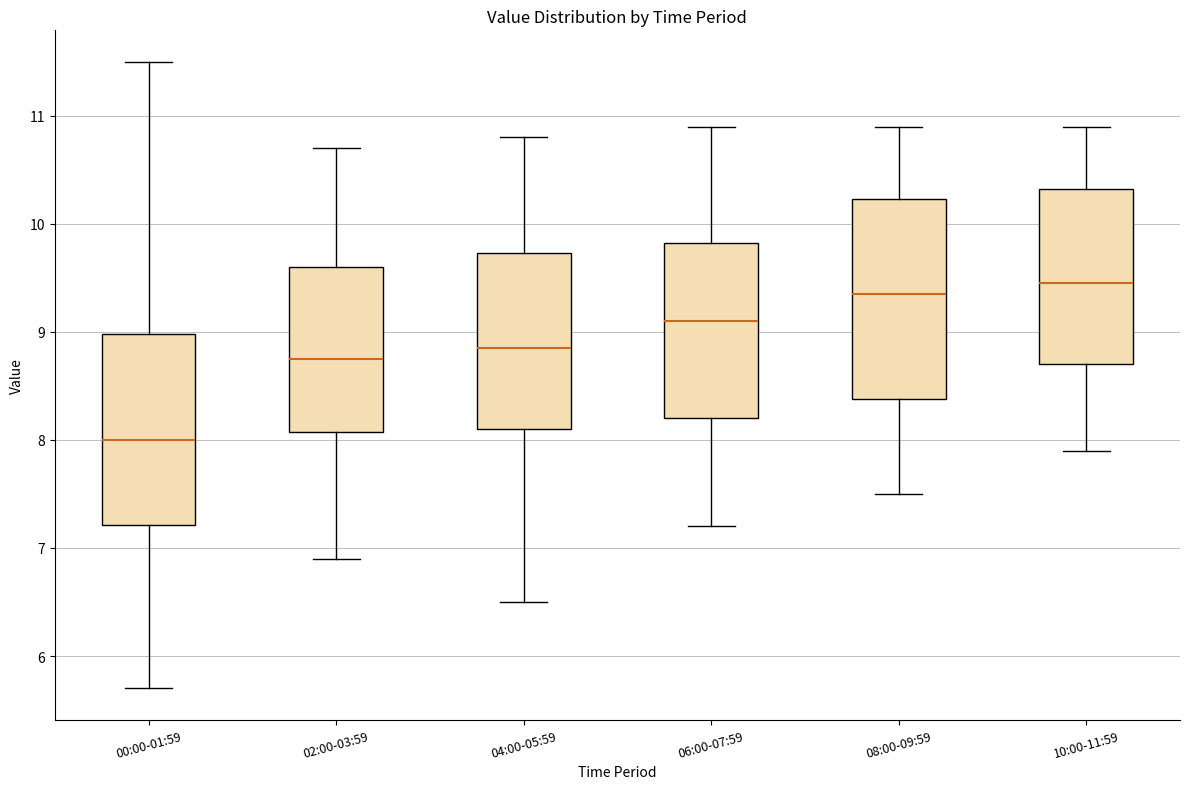

Where does the median line of the box for 04:00-05:59 sit on the y-axis? The values are not printed on the chart, so give them approximately, as read against the axis.

8.9